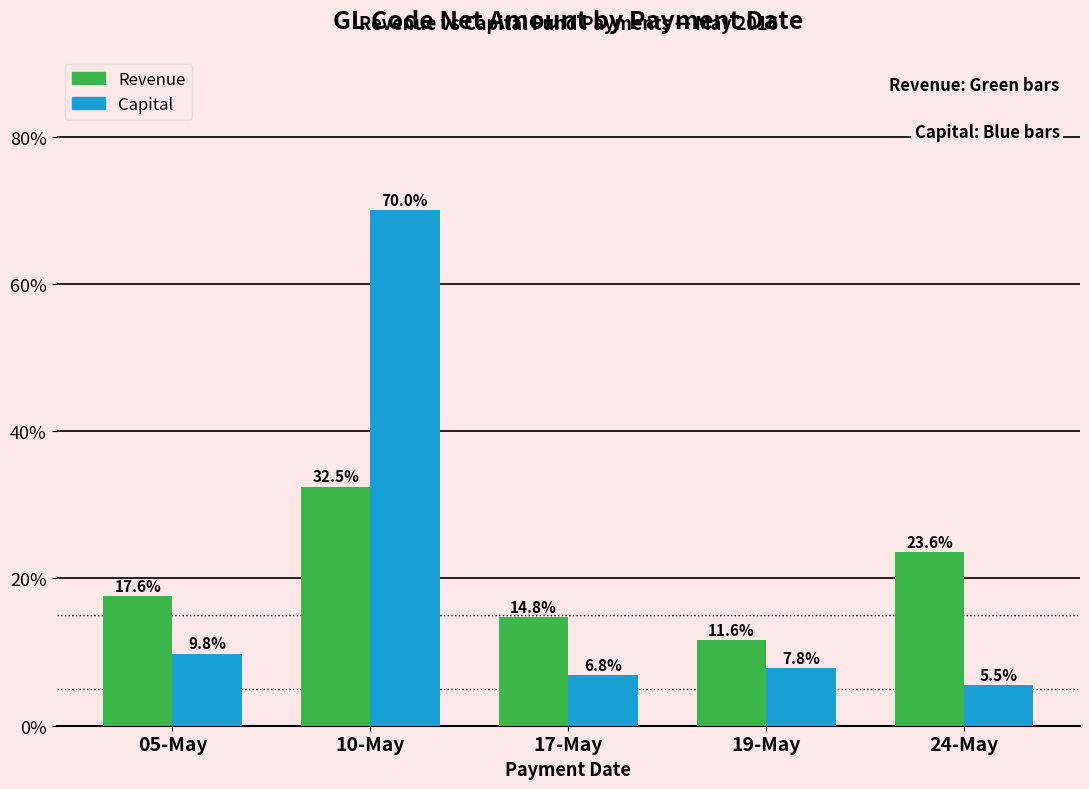

Reading left to right, transcribe all the data shown in this chart.

Revenue: 17.6	32.5	14.8	11.6	23.6
Capital: 9.8	70.0	6.8	7.8	5.5